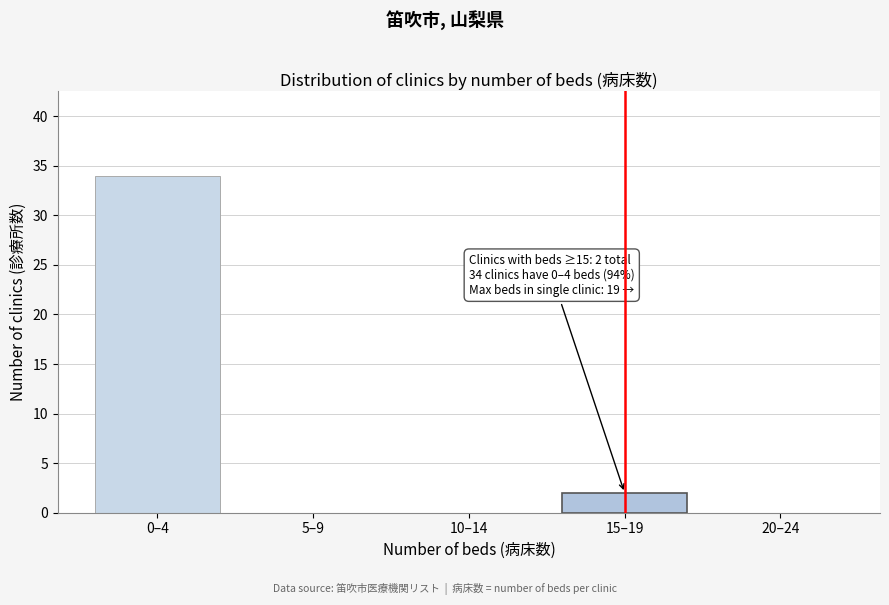

Reading right to left, transcribe all the data shown in this chart.

20–24=0	15–19=2	10–14=0	5–9=0	0–4=34